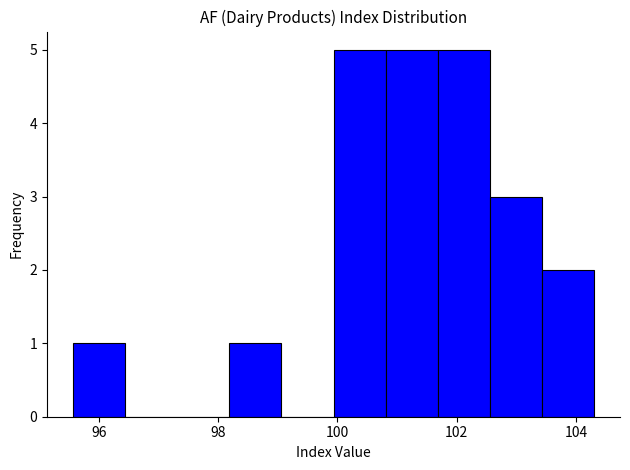

Reading left to right, list every bar in this chart as the range it spans on the x-axis followed by its height. Neither the bar edges nor the heights are printed on the chart, so give them approximately, as read against the axes.

95.6 to 96.4: 1
96.4 to 97.4: 0
97.4 to 98.2: 0
98.2 to 99.0: 1
99.0 to 100.0: 0
100.0 to 100.8: 5
100.8 to 101.6: 5
101.6 to 102.6: 5
102.6 to 103.4: 3
103.4 to 104.4: 2